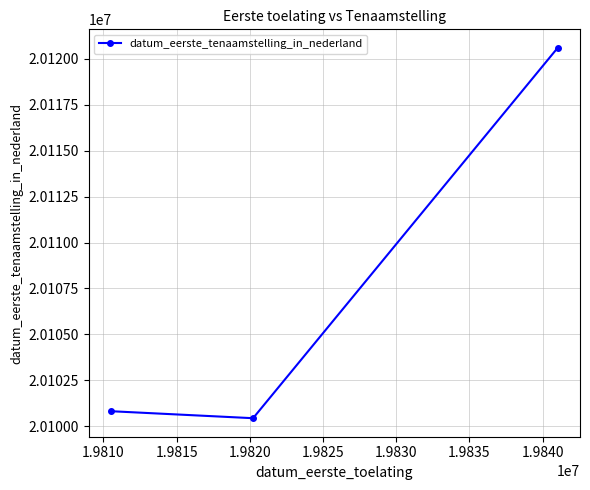

Reading right to left, list all the values displayed in this chart.

20120606	20100428	20100809